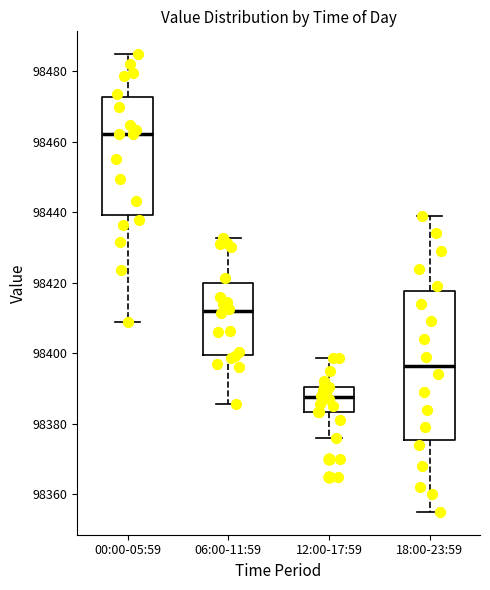

Reading left to right, transcribe this box plot: for each box, give where its median line is, the range the box spans, and where its two whiskers end, as read against the y-axis. The values are not printed on the chart, so give them approximately, as read against the axis.

00:00-05:59: median 98462, box 98440 to 98472, whiskers 98408 to 98484
06:00-11:59: median 98412, box 98400 to 98420, whiskers 98386 to 98432
12:00-17:59: median 98388, box 98384 to 98390, whiskers 98376 to 98398
18:00-23:59: median 98396, box 98376 to 98418, whiskers 98356 to 98440